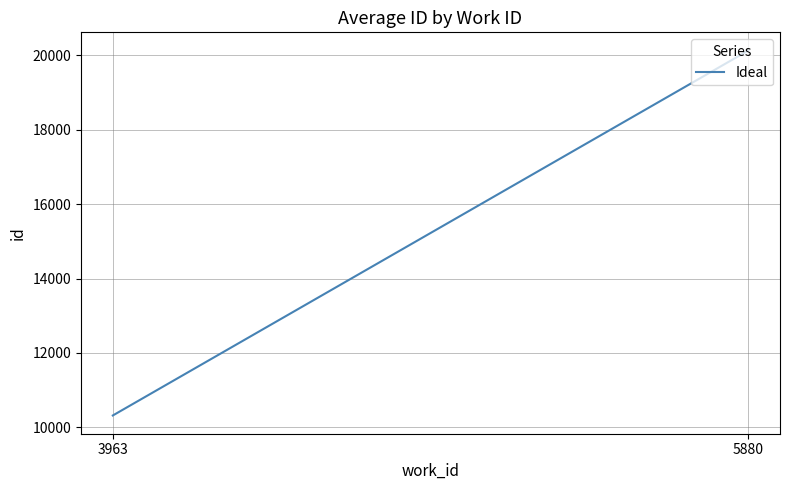

Rank the categories by value from highest to lowest.

5880, 3963